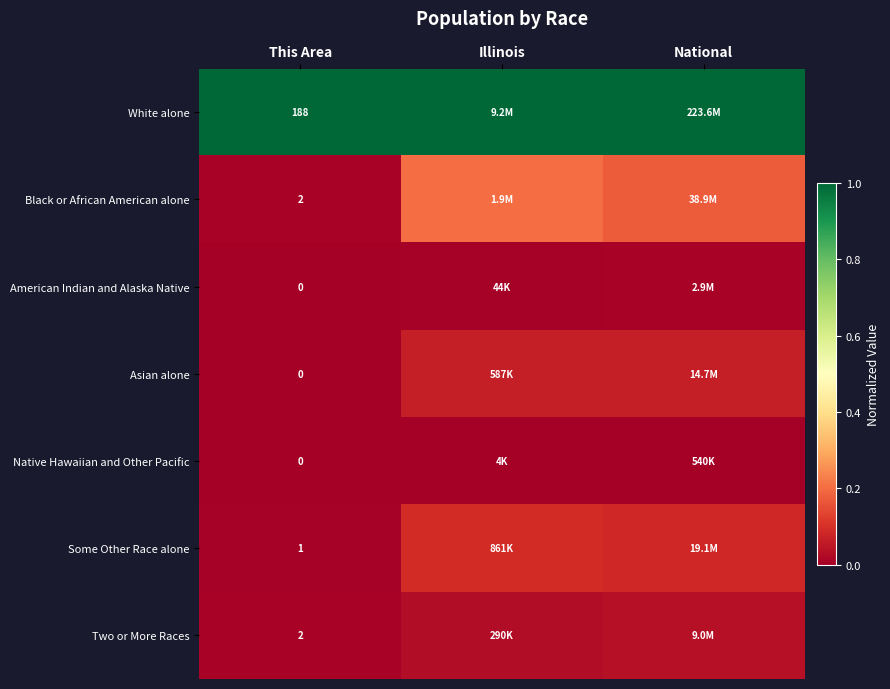

Count the number of categories in the chart.

3